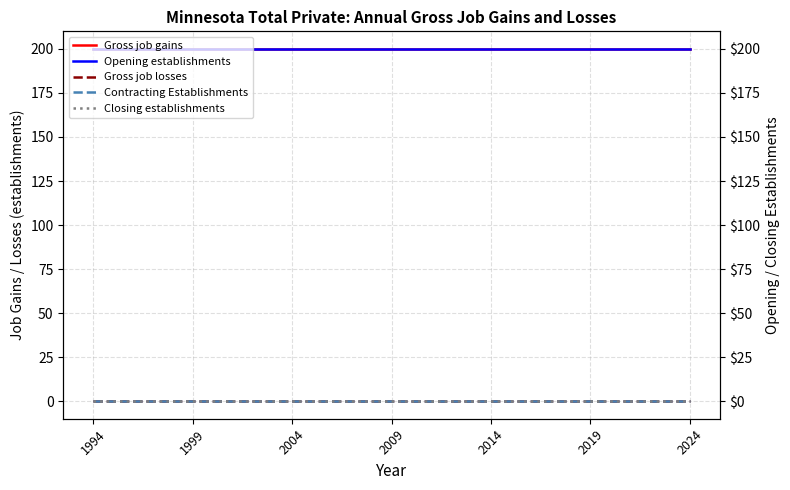

Which series changed the most between 1999 and 2009?

Gross job gains